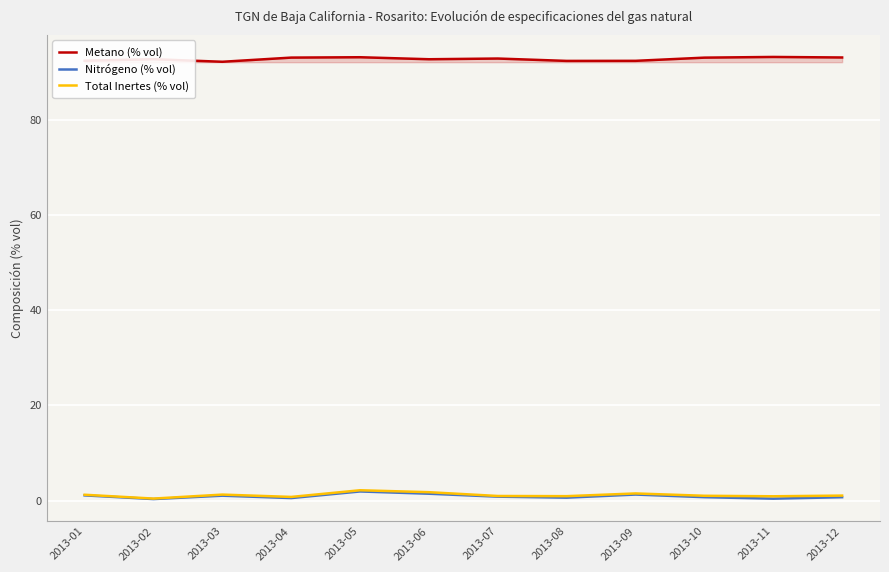

What is the maximum value for Metano (% vol)?

93.2